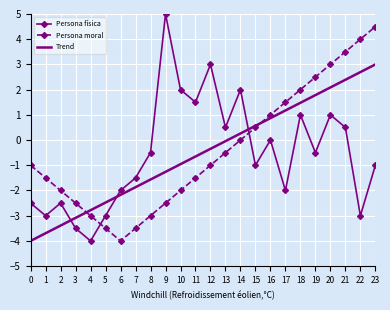

How many intersections are there between Trend and Persona física?

3